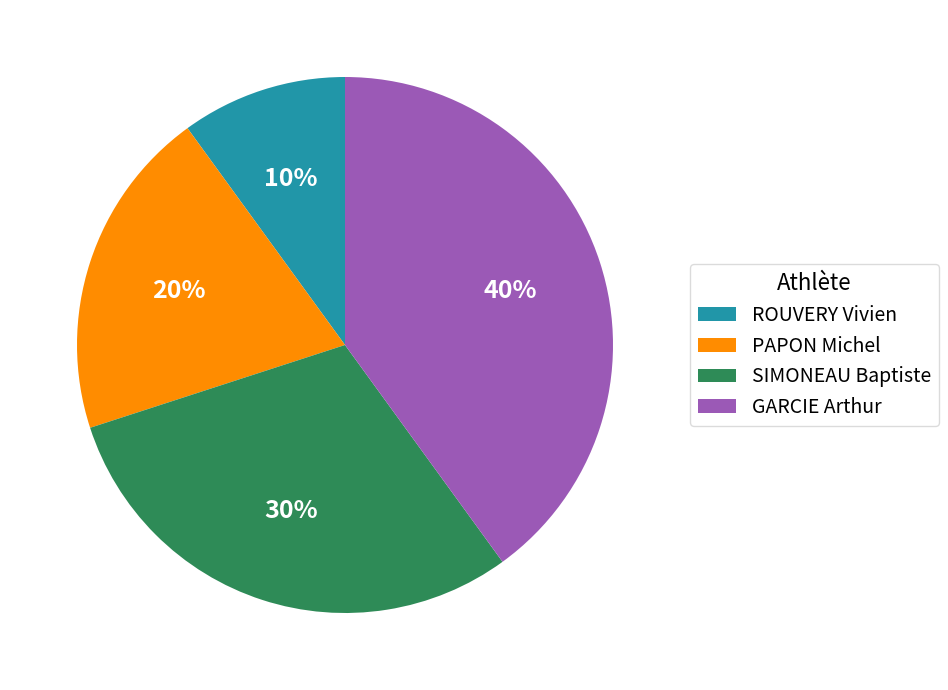

To the nearest percent, what percentage of the pie is PAPON Michel?

20%